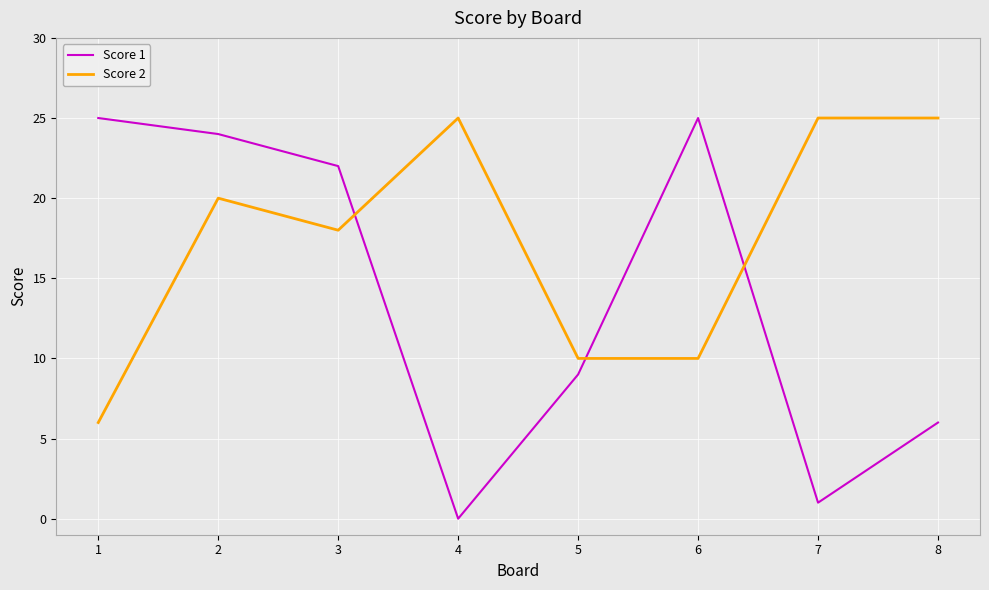

Rank the series at 3 from lowest to highest value.

Score 2, Score 1